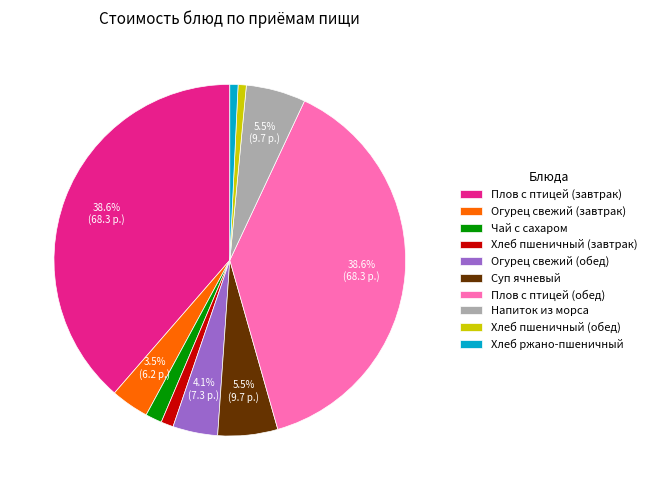

Is there any slice that represents more than half of the pie?

No